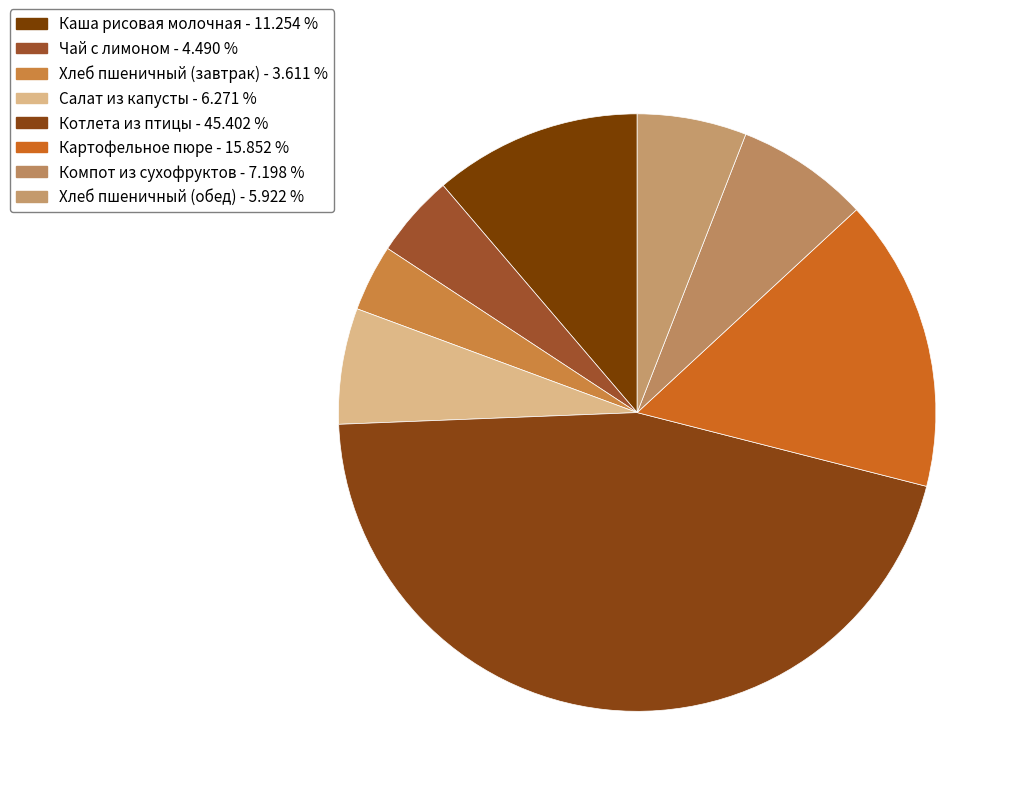

Which category has the smallest portion of the pie?

Хлеб пшеничный (завтрак)